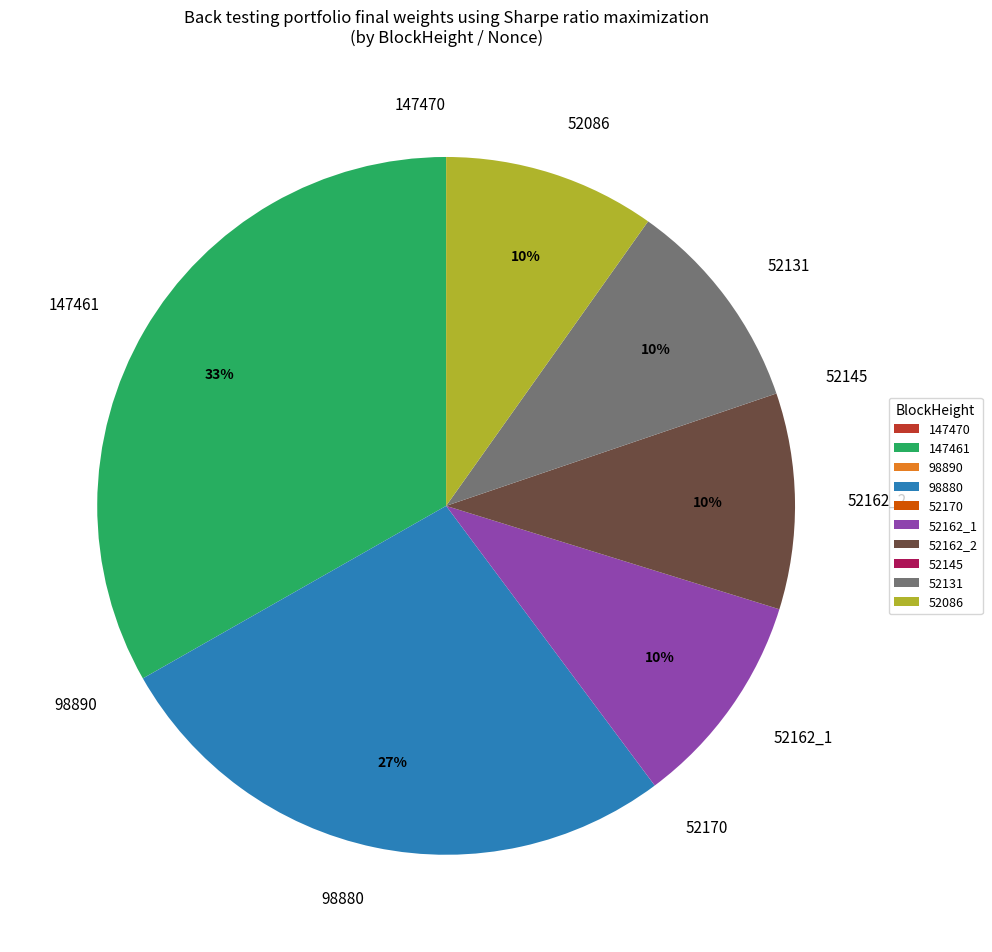

True or false: 52162_1 accounts for 10% of the total.

True